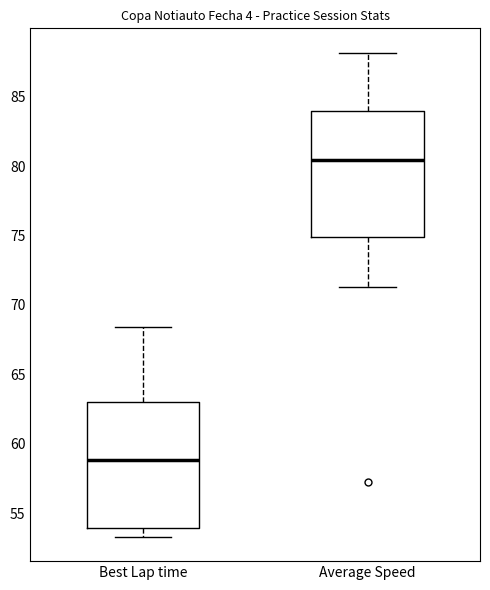

Where is the upper edge of the box for Average Speed on the y-axis? The values are not printed on the chart, so give them approximately, as read against the axis.

84.0